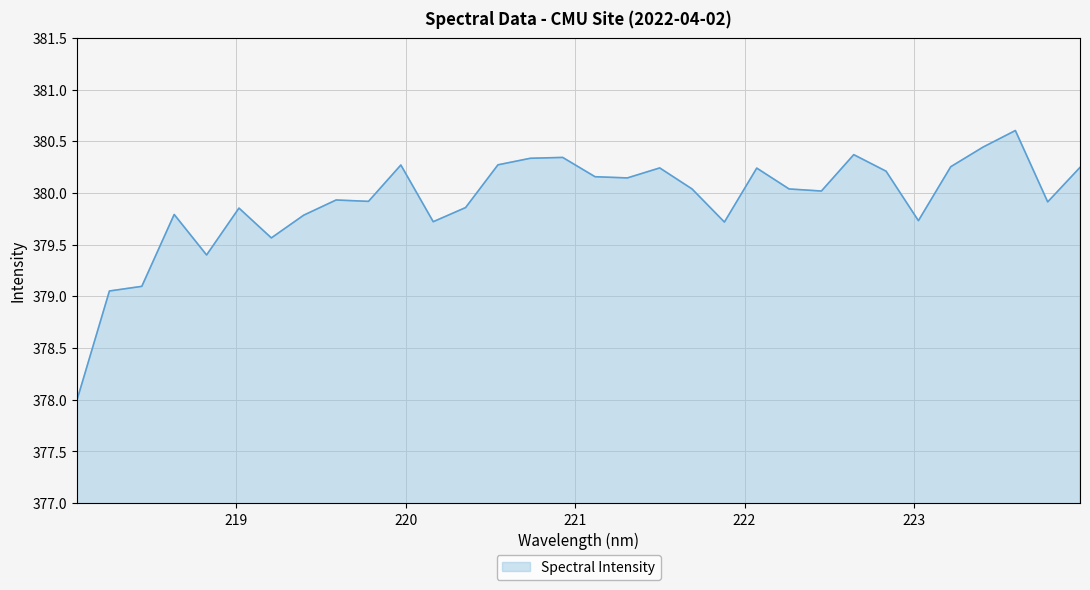

What is the difference between the maximum and minimum values?

2.6